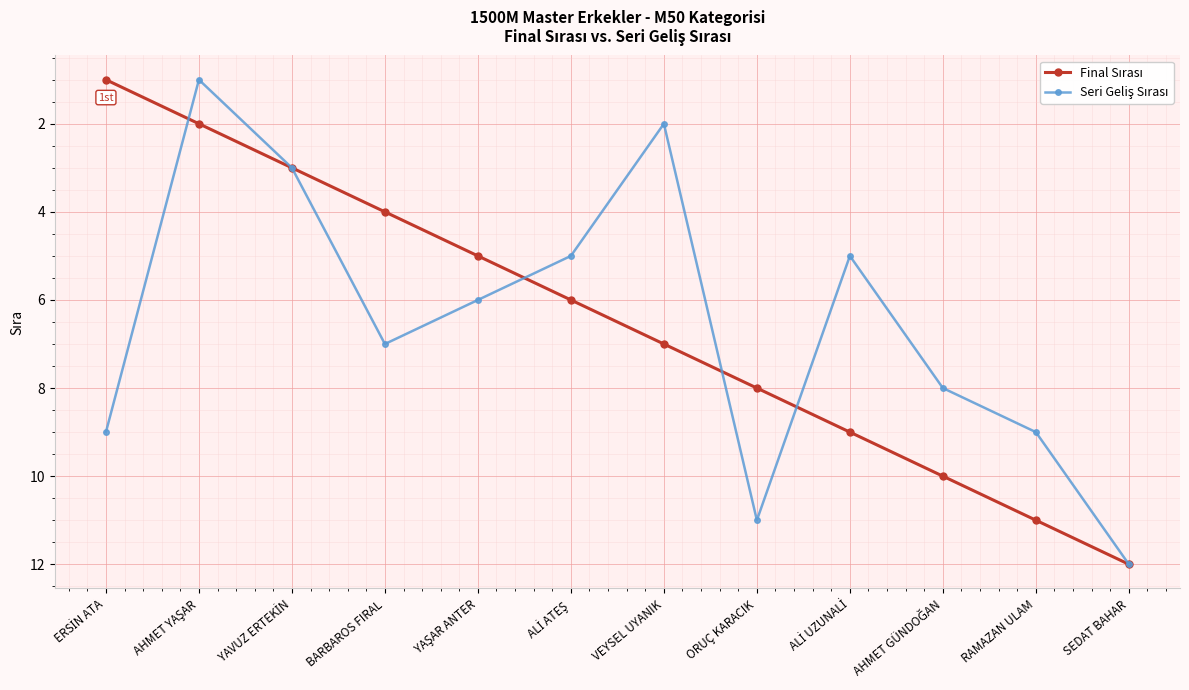

What position from the left is ORUÇ KARACIK?

8